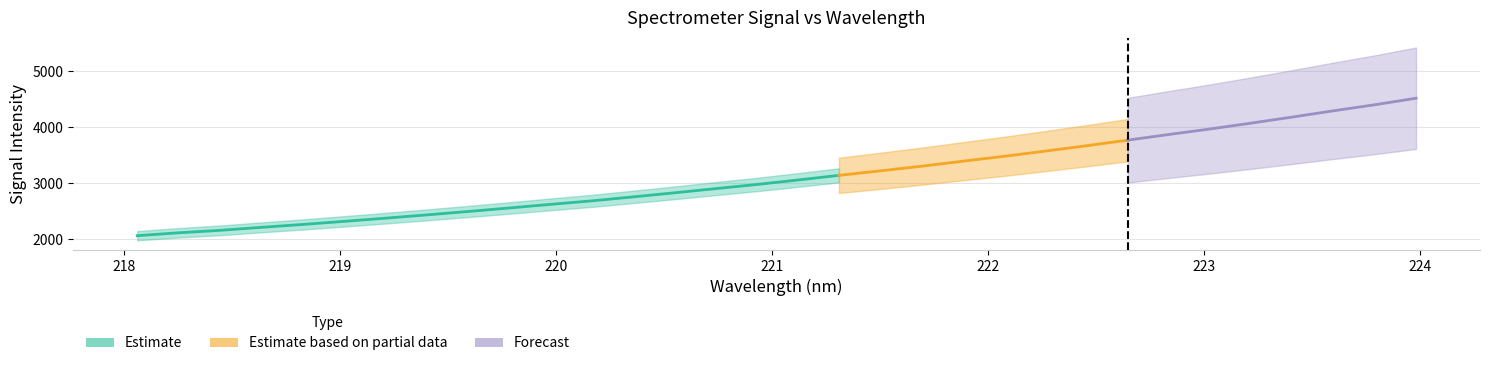

True or false: the data shows 4291.8 at 223.5987.

True